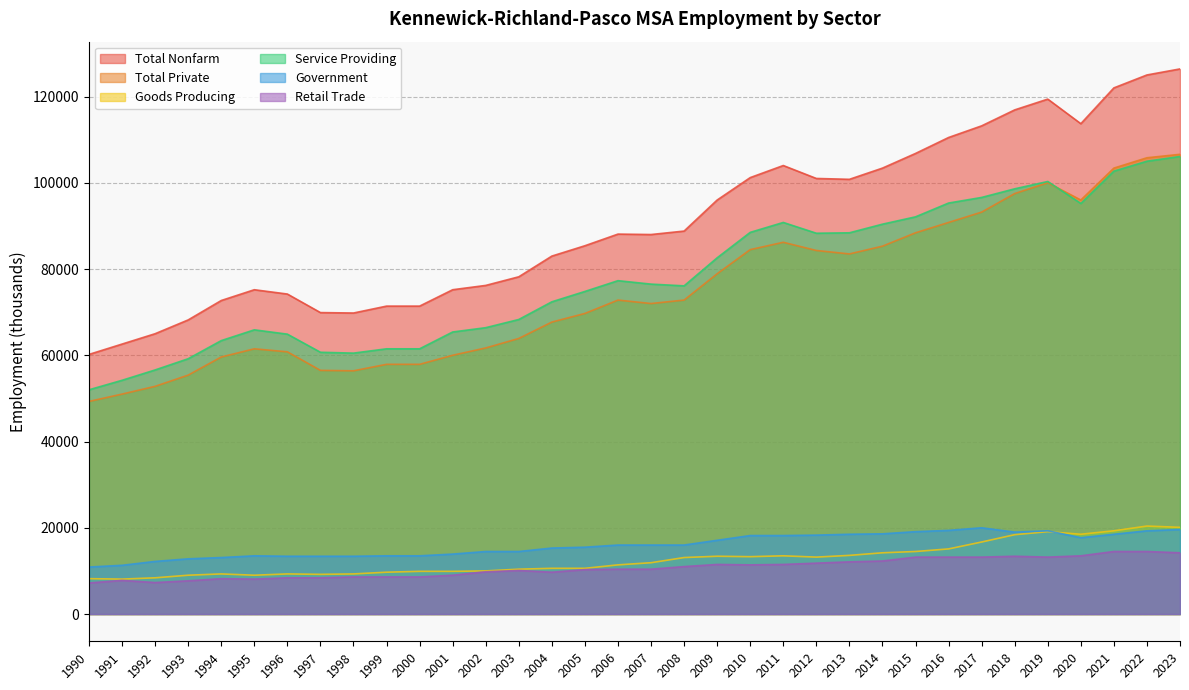

True or false: Government and Total Private intersect in this chart.

False